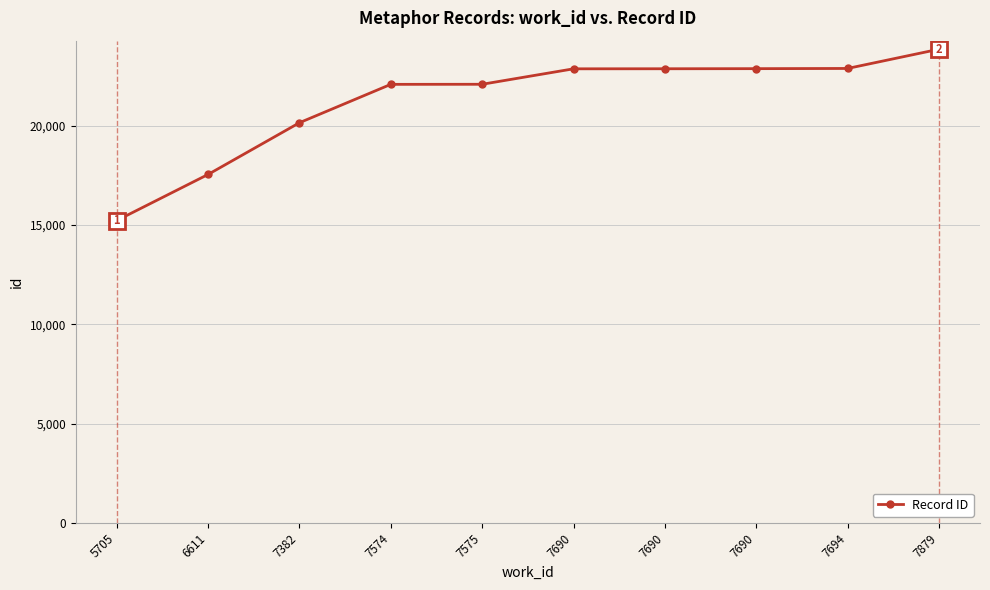

List the labels in order of value, largest first.

7879, 7694, 7690, 7690, 7690, 7575, 7574, 7382, 6611, 5705